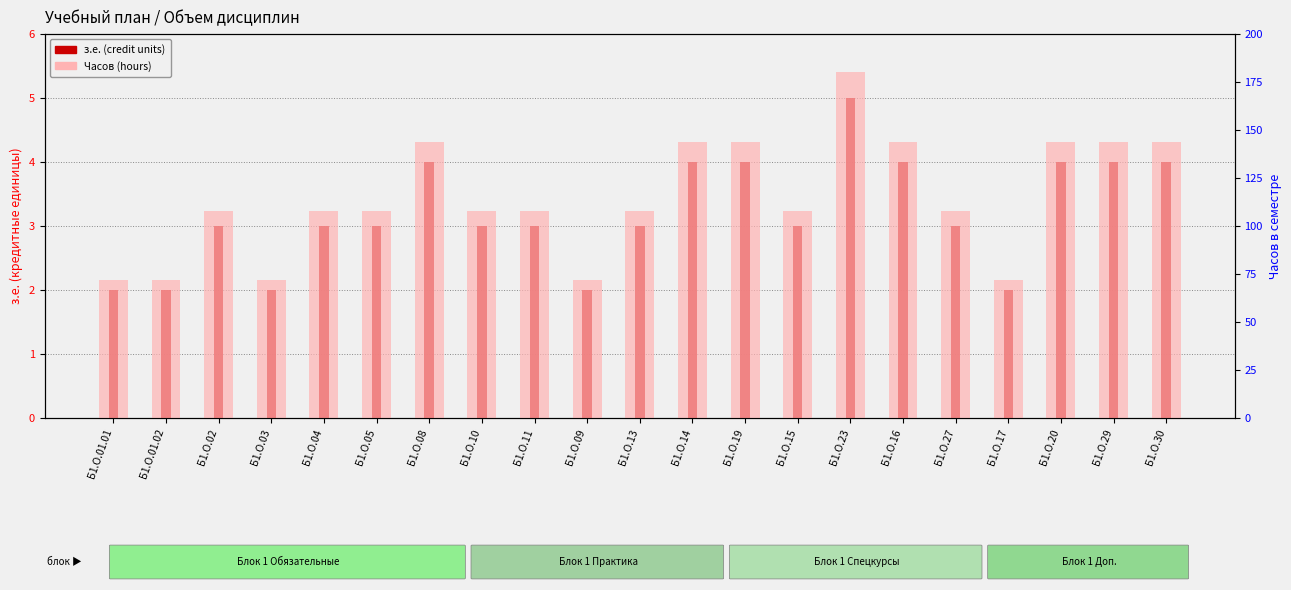

Which series changed the most between Б1.О.05 and Б1.О.15?

з.е. (credit units)